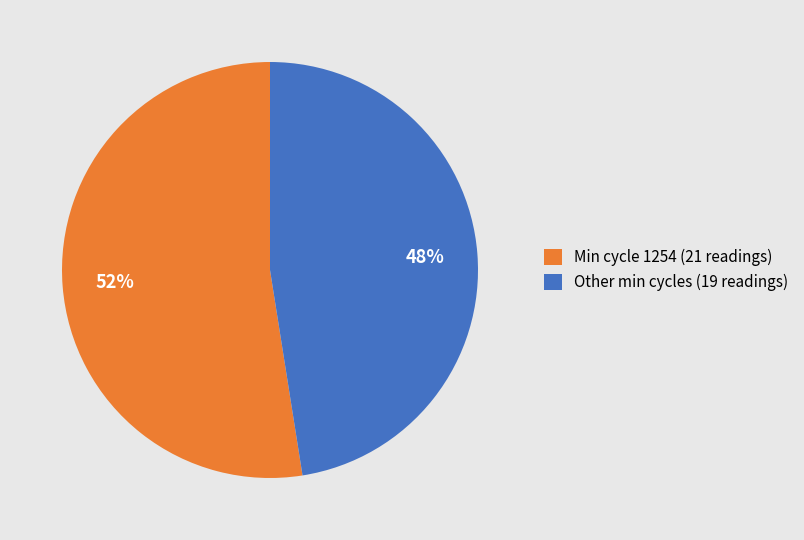

Do Min cycle 1254 (21 readings) and Other min cycles (19 readings) together represent more than half of the pie?

Yes